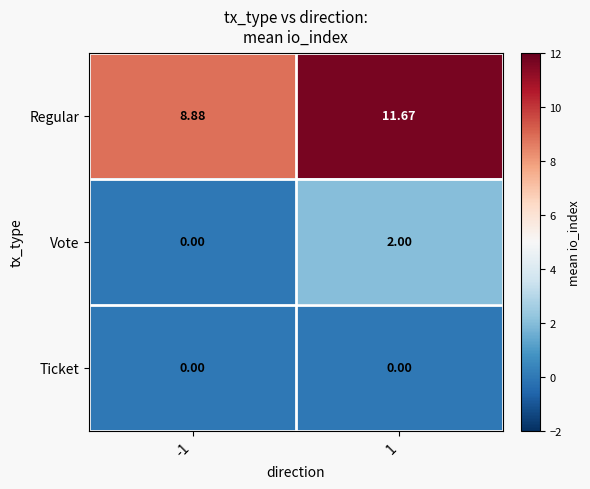

List the series in order of their peak value, lowest first.

Ticket, Vote, Regular